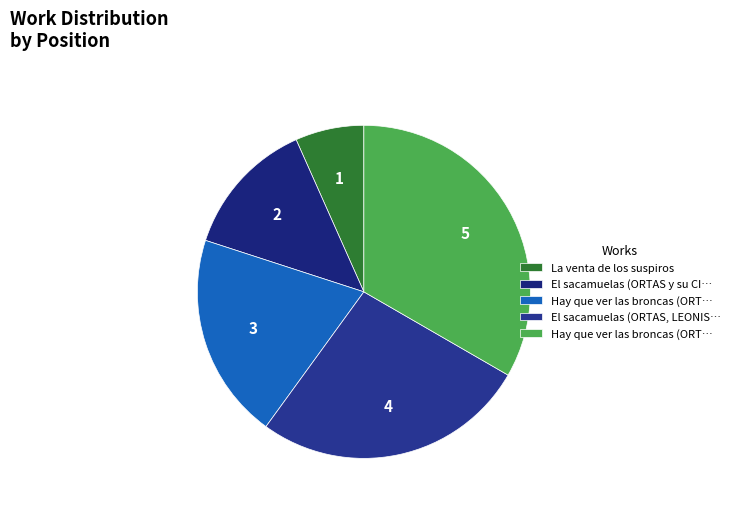

Rank the categories by value from highest to lowest.

Hay que ver las broncas (ORTAS, LEONIS), El sacamuelas (ORTAS, LEONIS), Hay que ver las broncas (ORTAS, SOBEJANO), El sacamuelas (ORTAS y su CIA), La venta de los suspiros